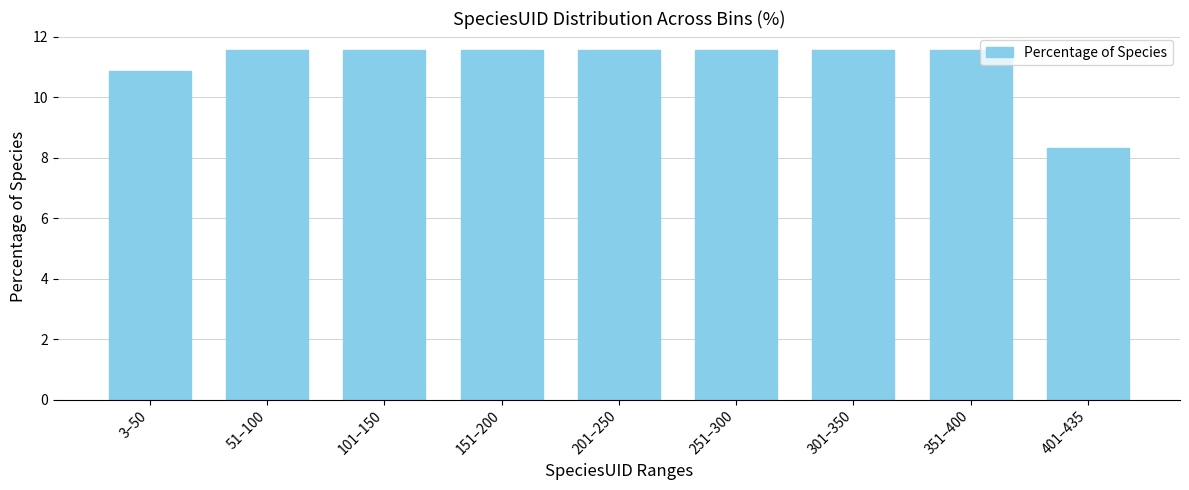

Reading left to right, list all the values displayed in this chart.

10.9	11.5	11.5	11.5	11.5	11.5	11.5	11.5	8.3